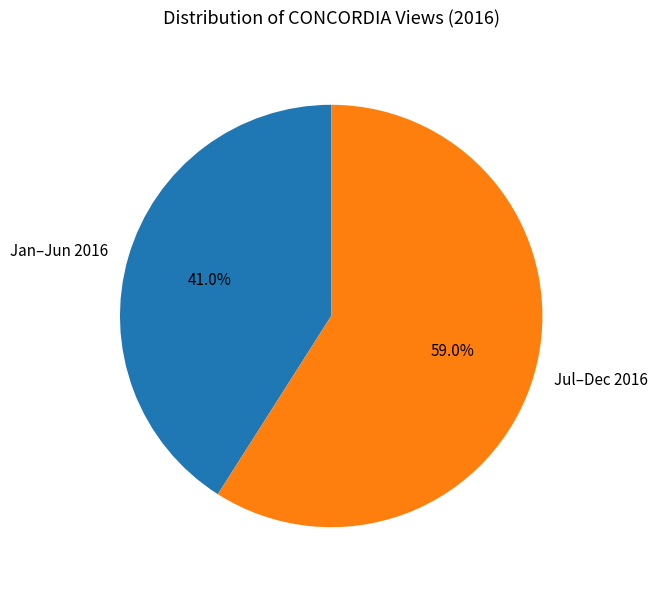

Between Jul–Dec 2016 and Jan–Jun 2016, which is larger?

Jul–Dec 2016